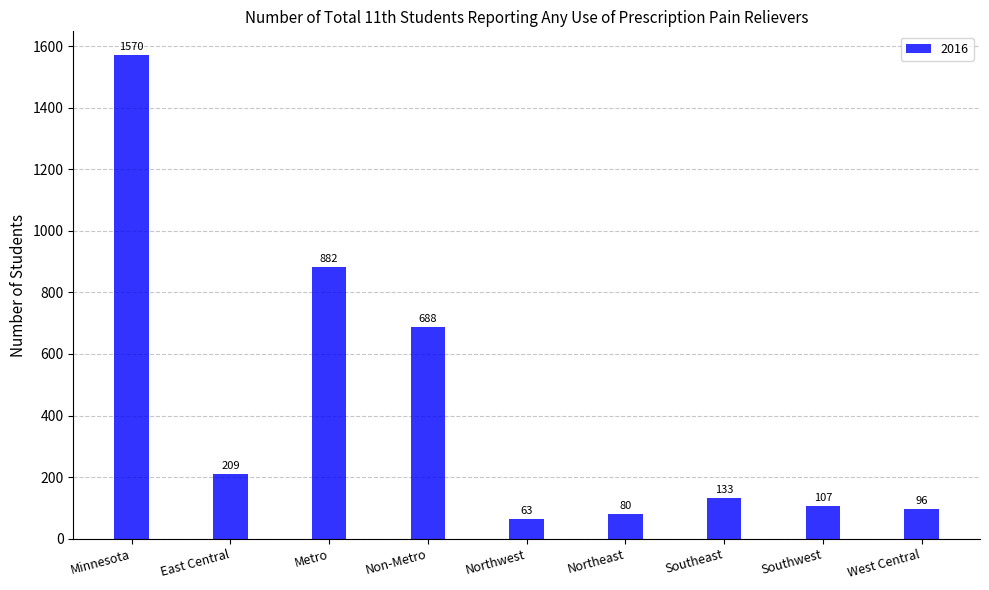

Reading left to right, list all the values displayed in this chart.

Minnesota=1570	East Central=209	Metro=882	Non-Metro=688	Northwest=63	Northeast=80	Southeast=133	Southwest=107	West Central=96